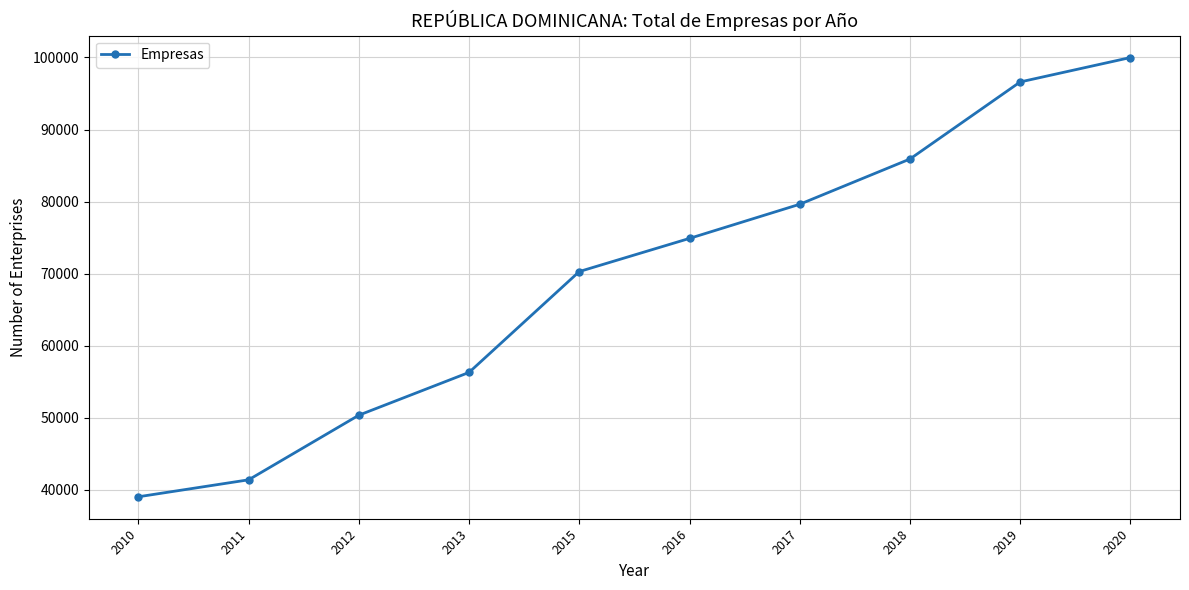

Which has a higher value, 2013 or 2015?

2015